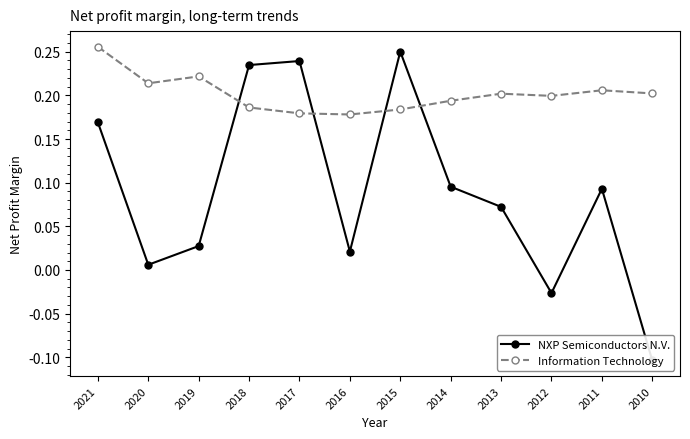

After their last crossing, which series has the higher values: Information Technology or NXP Semiconductors N.V.?

Information Technology